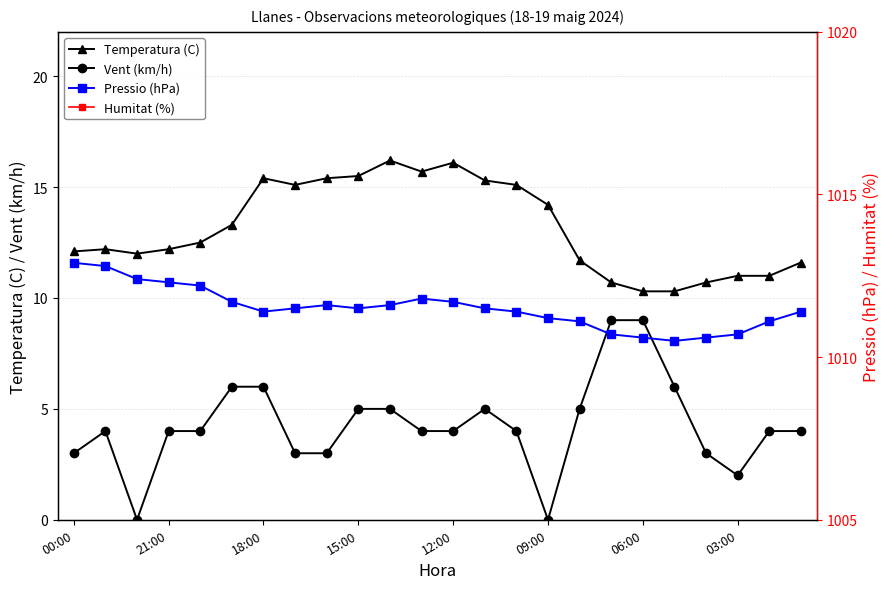

True or false: Humitat (%) and Pressio (hPa) cross at least once.

False